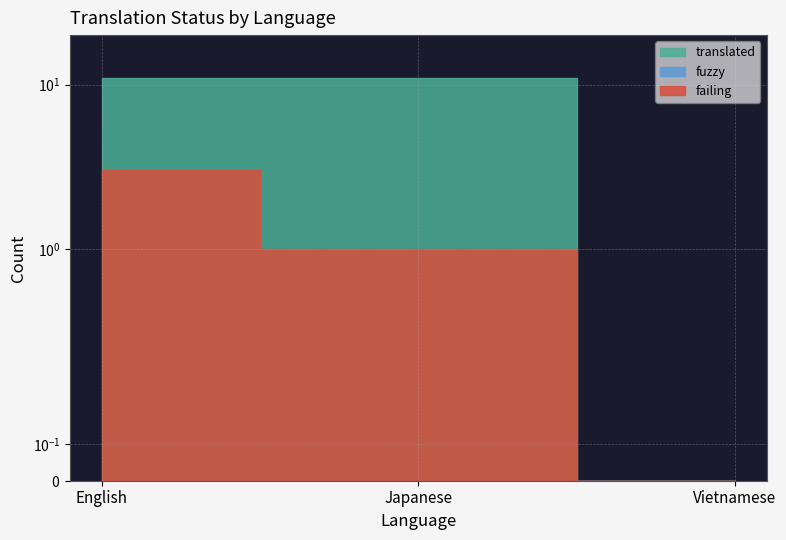

The fuzzy series shows 0 at English. True or false?

True